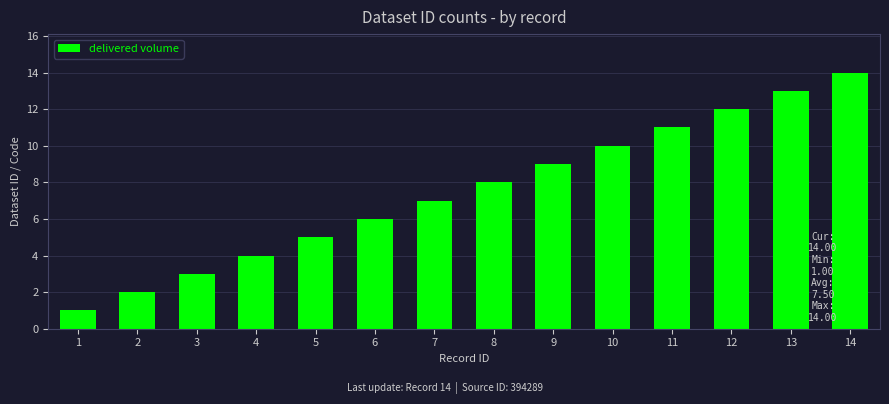

The value at 1 is 1. True or false?

True